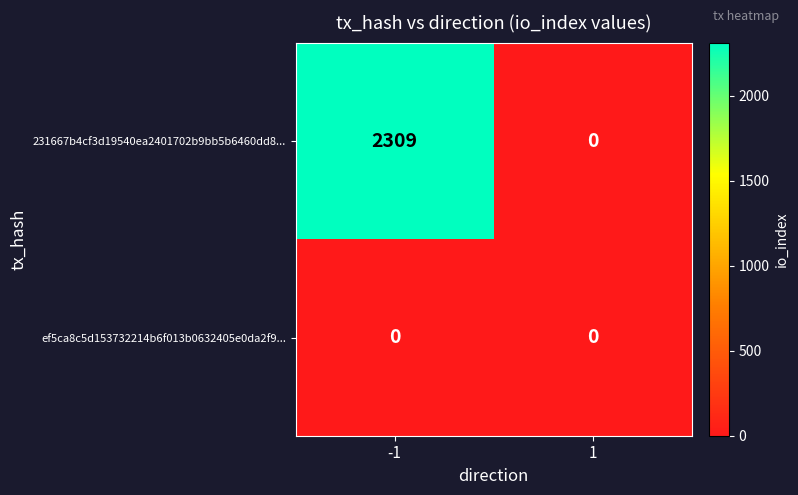

Which series has the largest total across all categories?

231667b4cf3d19540ea2401702b9bb5b6460dd8...